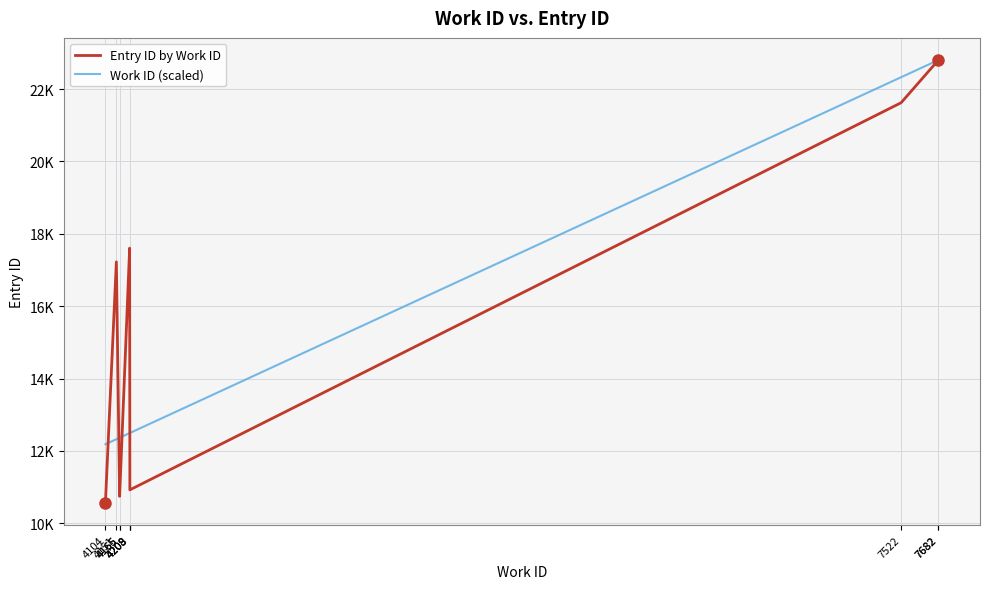

Is the value of Entry ID by Work ID at 4209 greater than the value of Work ID (scaled) at 4165?

No